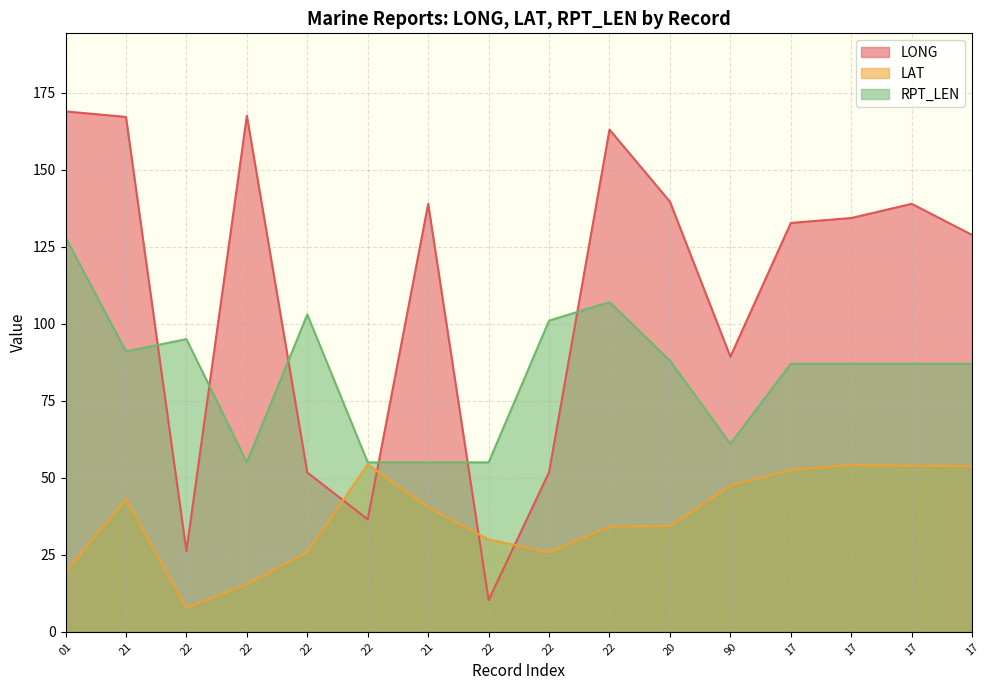

What is the difference between the maximum and minimum values in the LAT series?

46.6